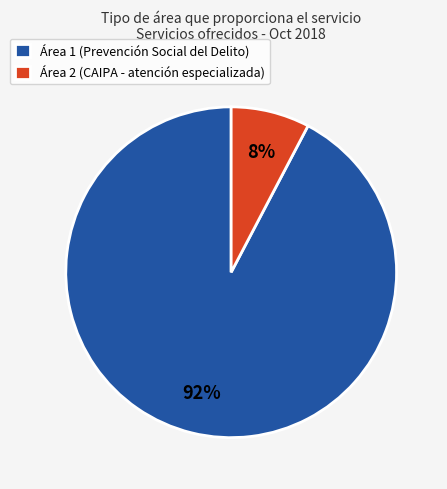

What is the largest slice in the pie chart?

Área 1 (Prevención Social del Delito)